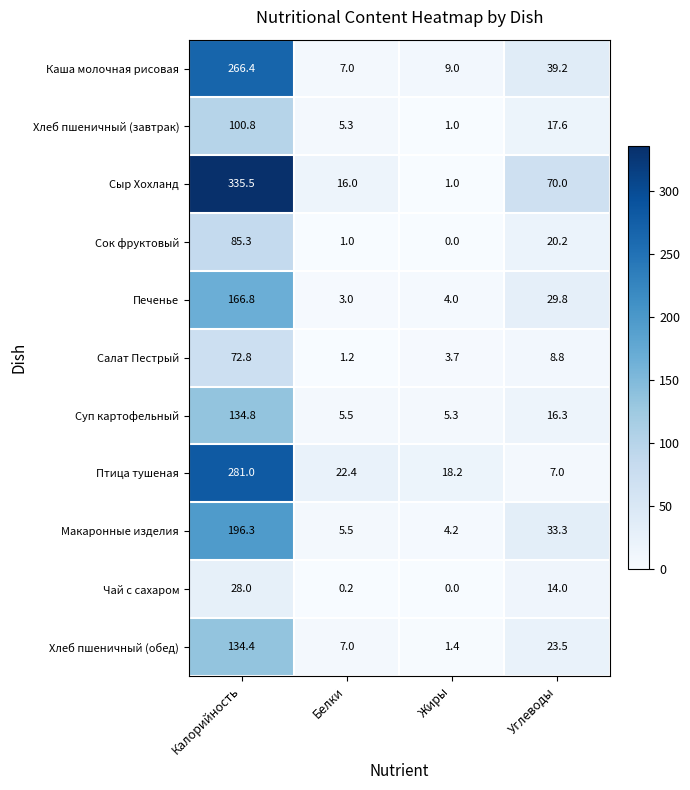

At which label is Хлеб пшеничный (обед) closest to 67?

Углеводы